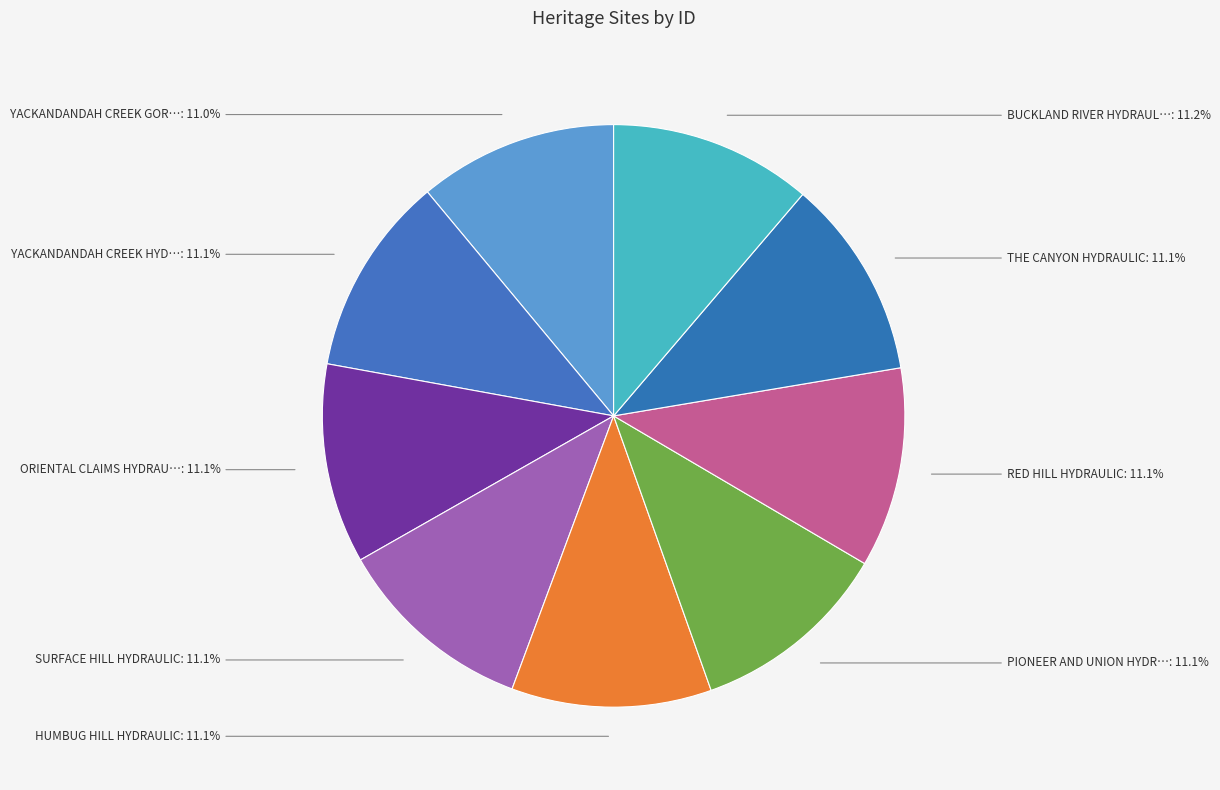

Count the number of slices in the pie.

9